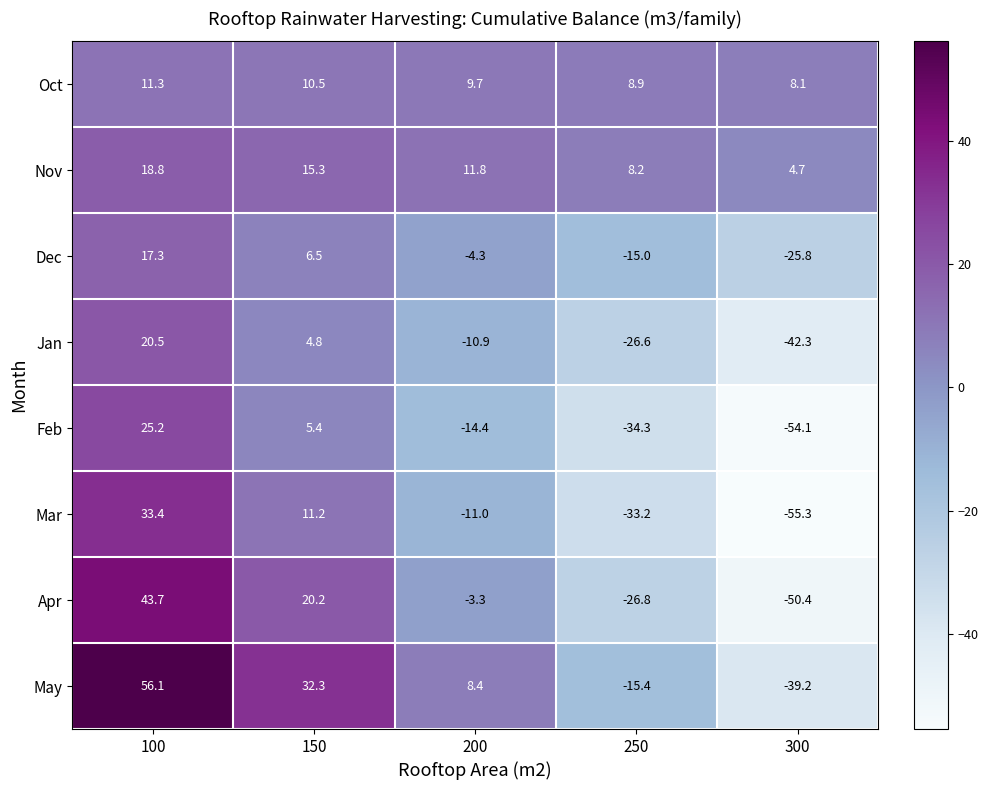

What is the average value of the Mar series?

-11.0